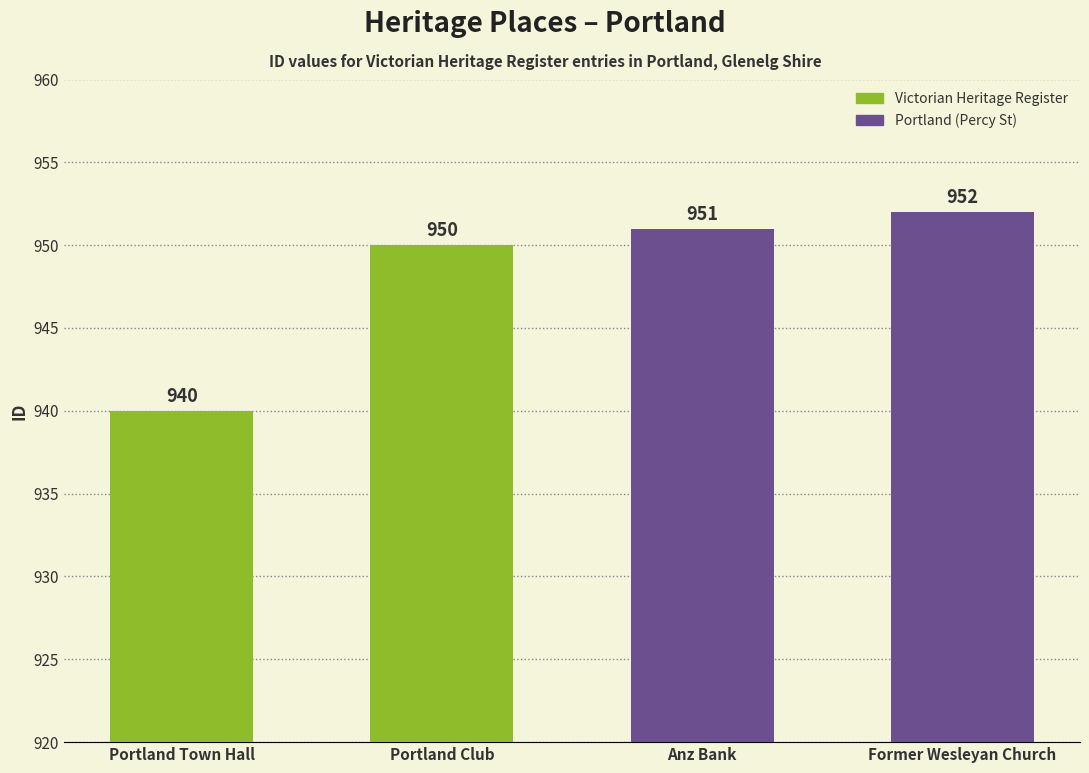

Rank the categories by value from highest to lowest.

Former Wesleyan Church, Anz Bank, Portland Club, Portland Town Hall